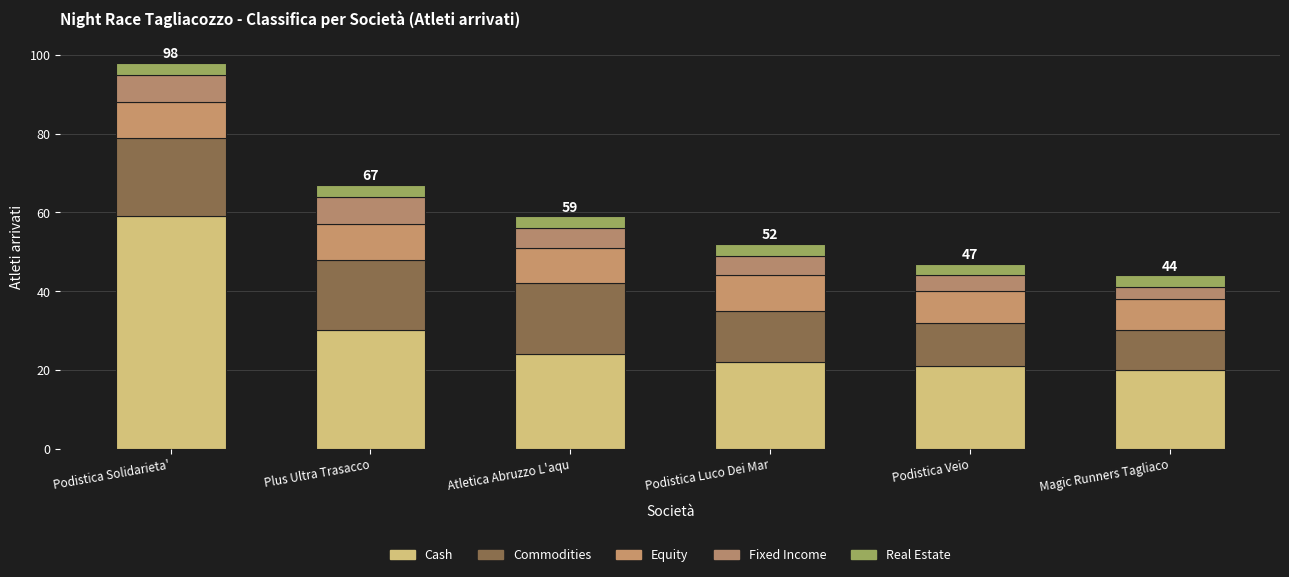

Count the number of categories in the chart.

6